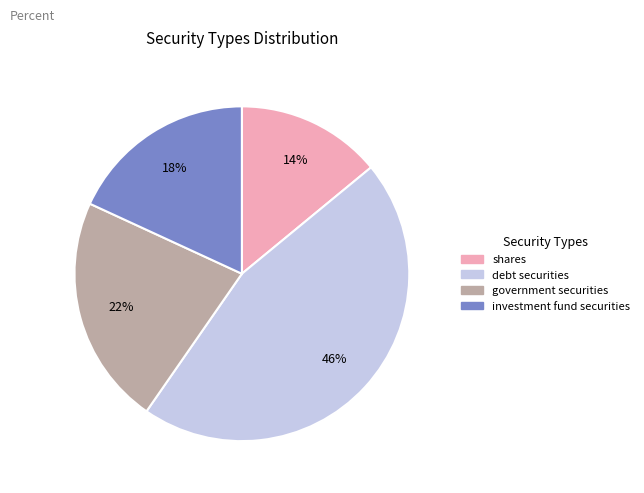

Rank the categories by value from lowest to highest.

shares, investment fund securities, government securities, debt securities